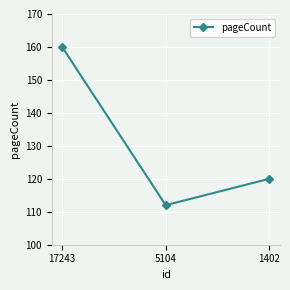

List the labels in order of value, largest first.

17243, 1402, 5104